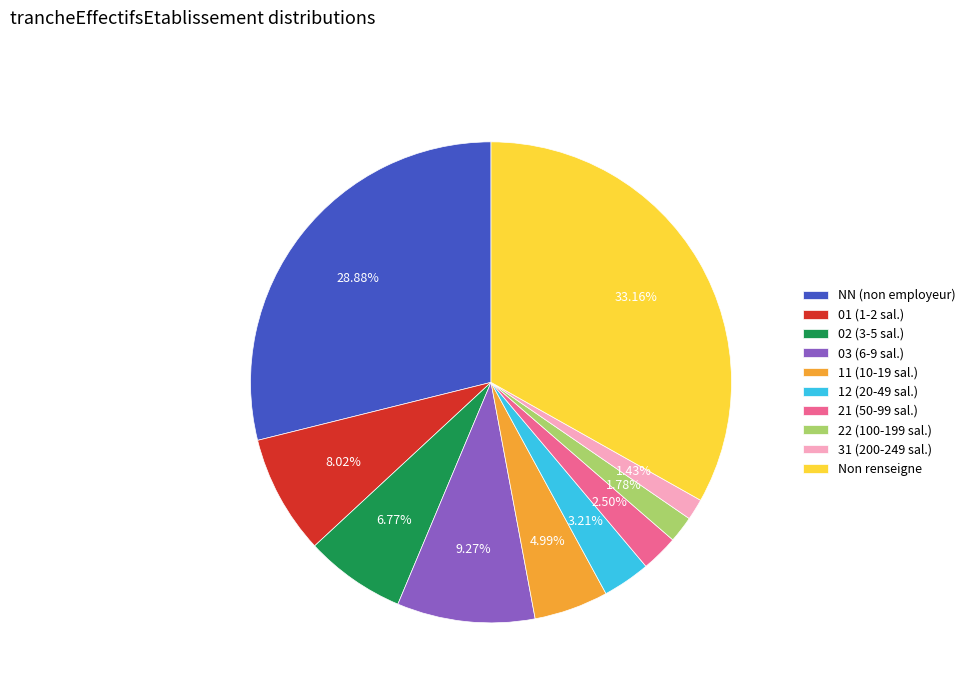

Which slice is the largest?

Non renseigne